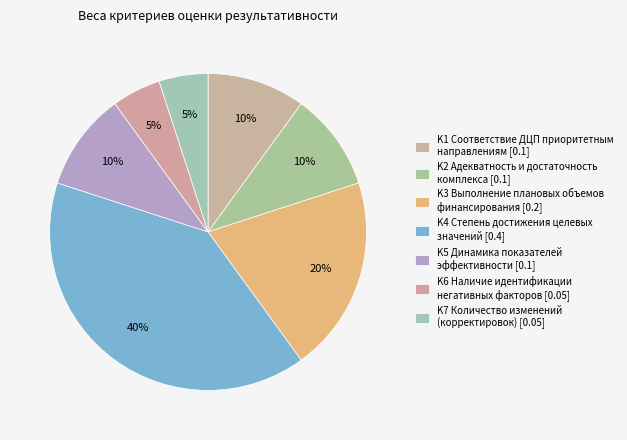

Rank the categories by value from lowest to highest.

K6 Наличие идентификации негативных факторов, K7 Количество изменений (корректировок), K1 Соответствие ДЦП приоритетным направлениям, K2 Адекватность и достаточность комплекса, K5 Динамика показателей эффективности, K3 Выполнение плановых объемов финансирования, K4 Степень достижения целевых значений